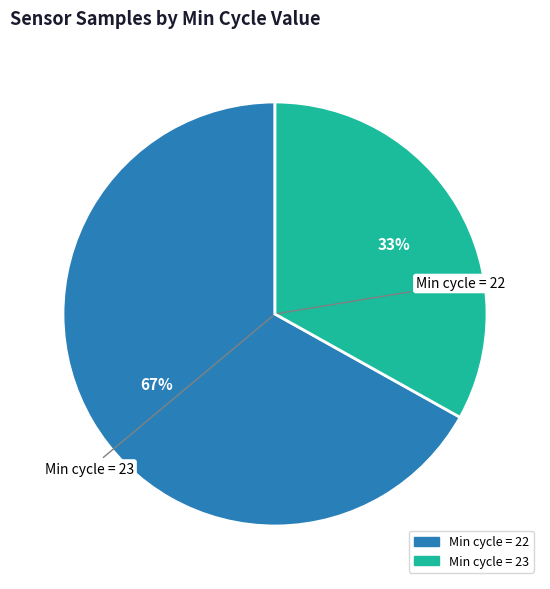

To the nearest percent, what is the average slice percentage?

50%